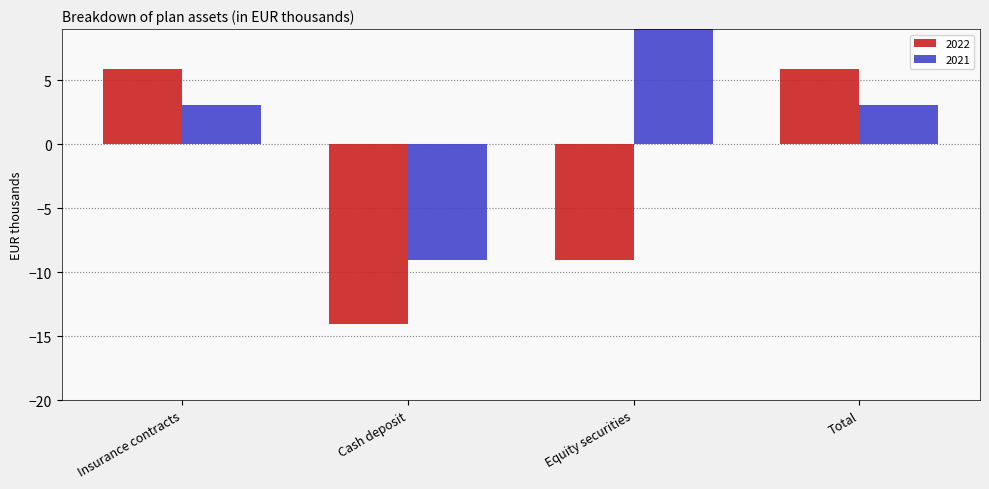

Does the chart contain stacked bars?

No